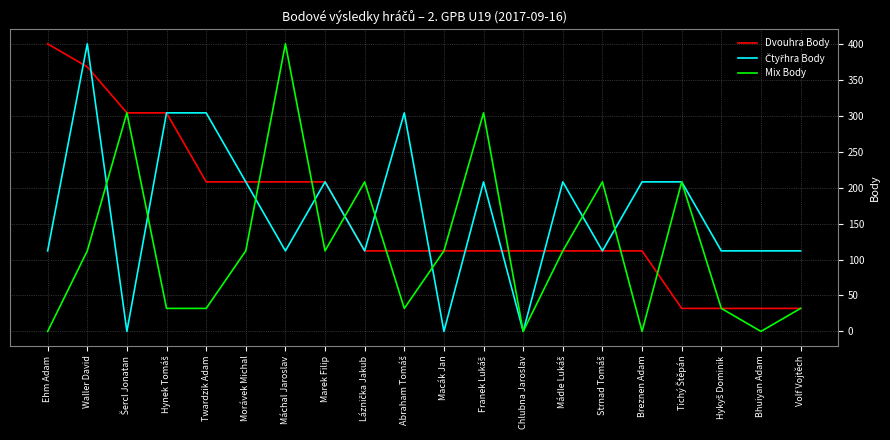

Is it true that Mix Body equals -169 at Breznen Adam?

False